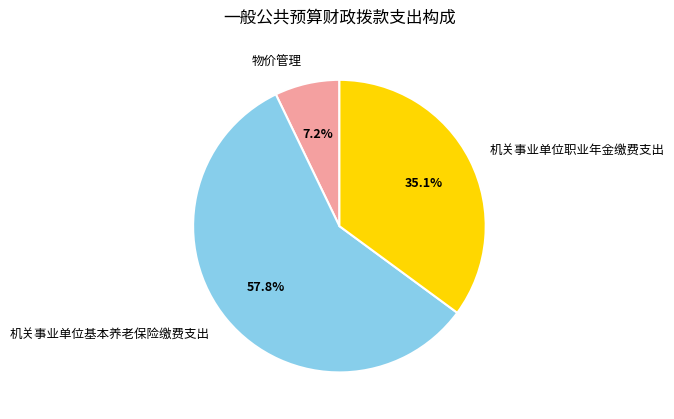

True or false: 机关事业单位职业年金缴费支出 accounts for 35% of the total.

True